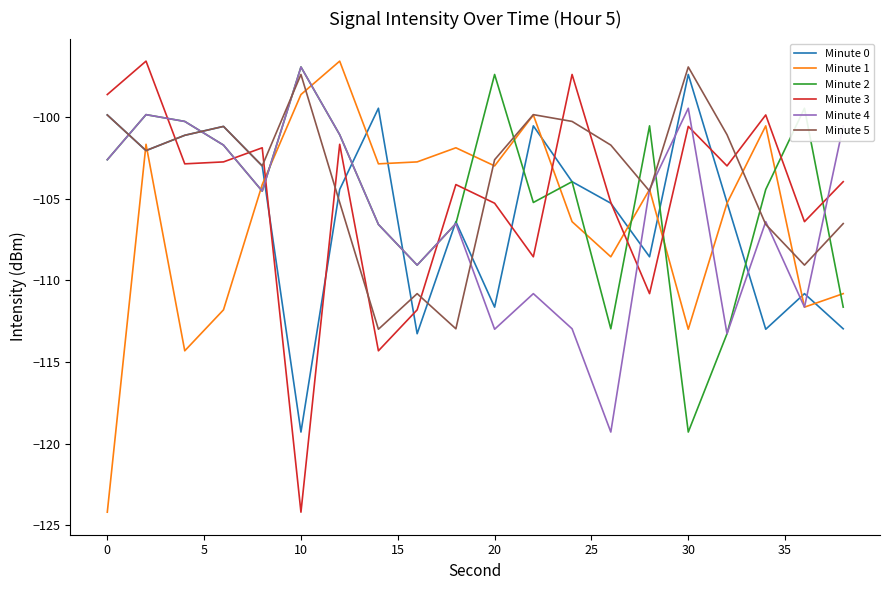

True or false: Minute 2 and Minute 5 cross at least once.

True